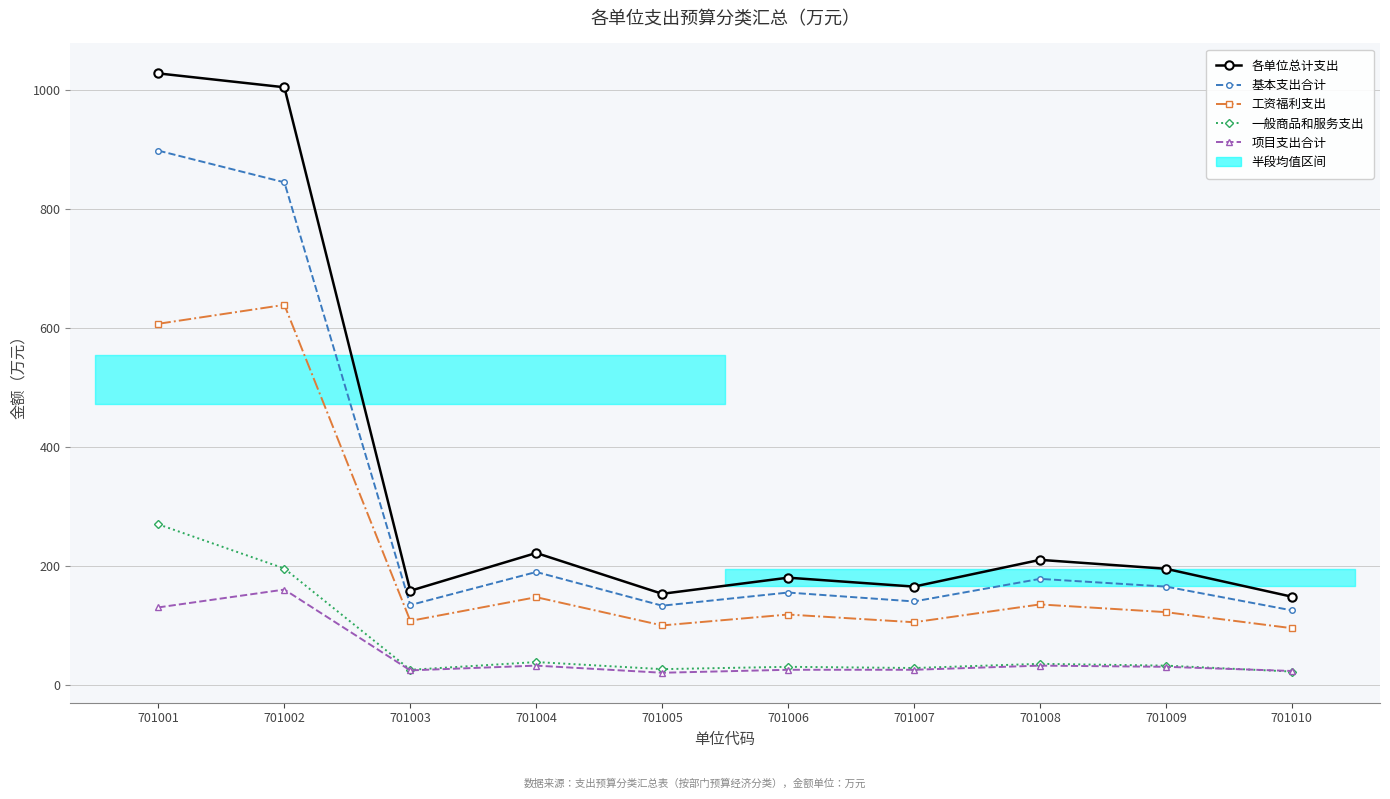

What is the value of the 一般商品和服务支出 point at the 10th from the left?

22.0